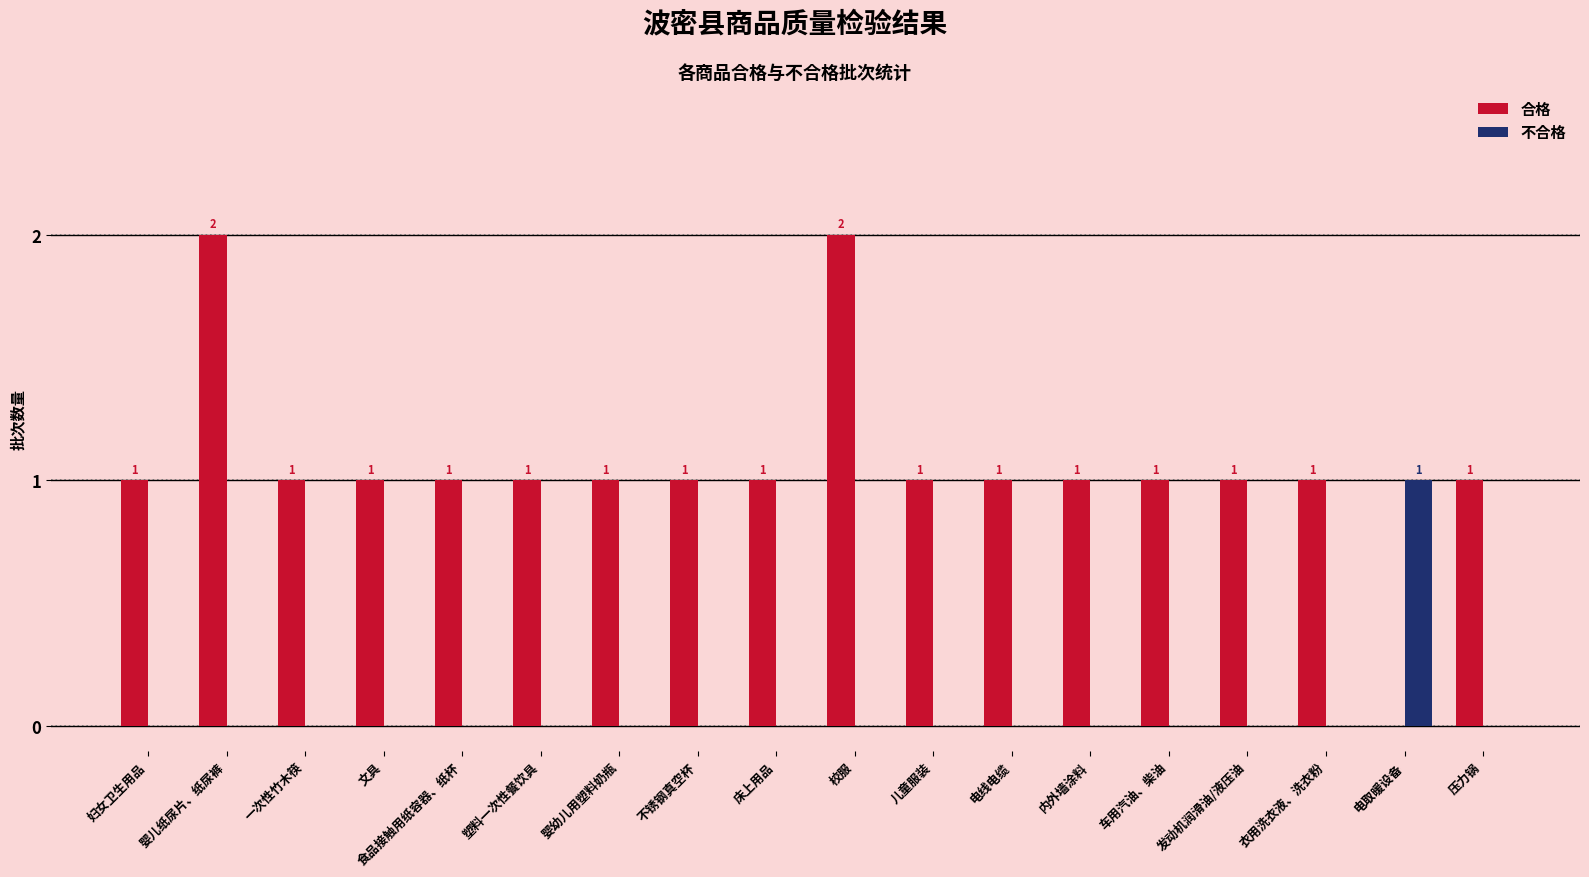

Reading left to right, list all the values displayed in this chart.

合格: 1	2	1	1	1	1	1	1	1	2	1	1	1	1	1	1	0	1
不合格: 0	0	0	0	0	0	0	0	0	0	0	0	0	0	0	0	1	0